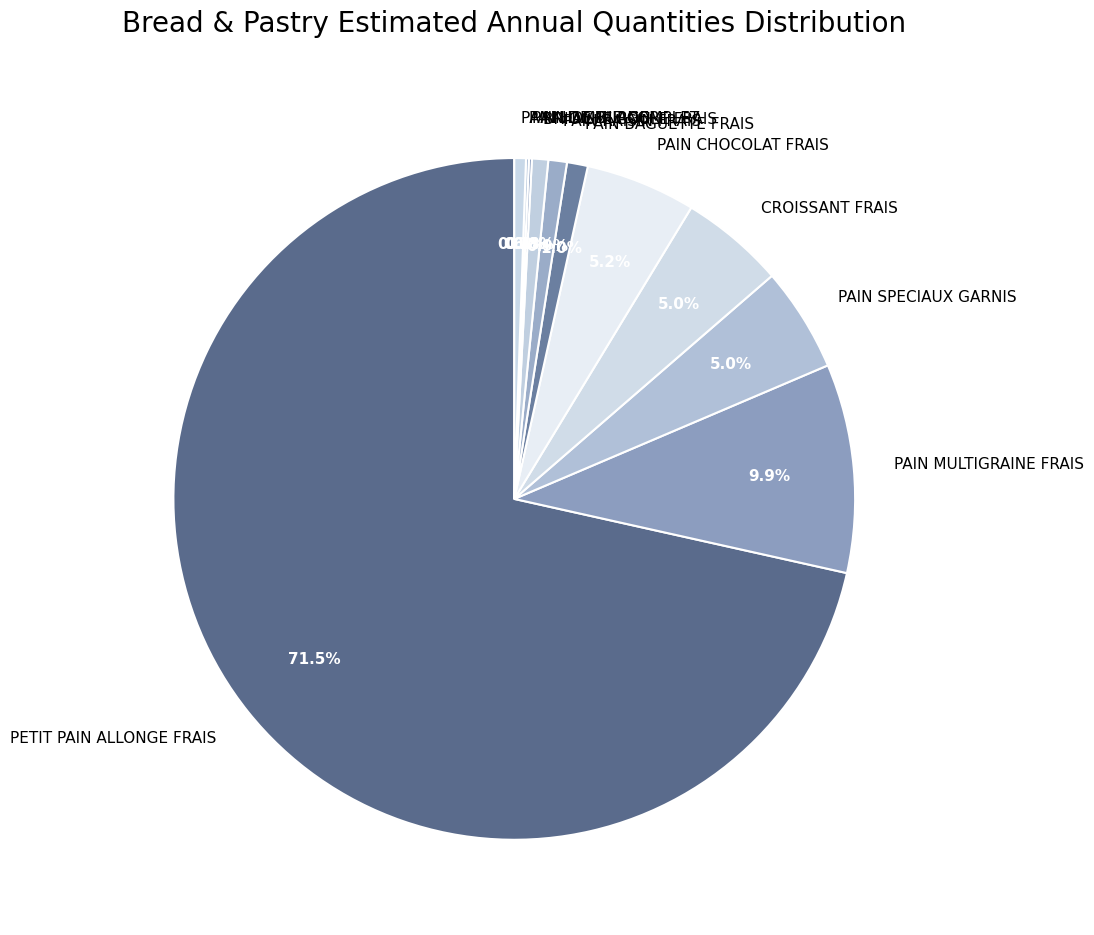

What percentage is the PAIN MULTIGRAINE FRAIS slice, to the nearest percent?

10%